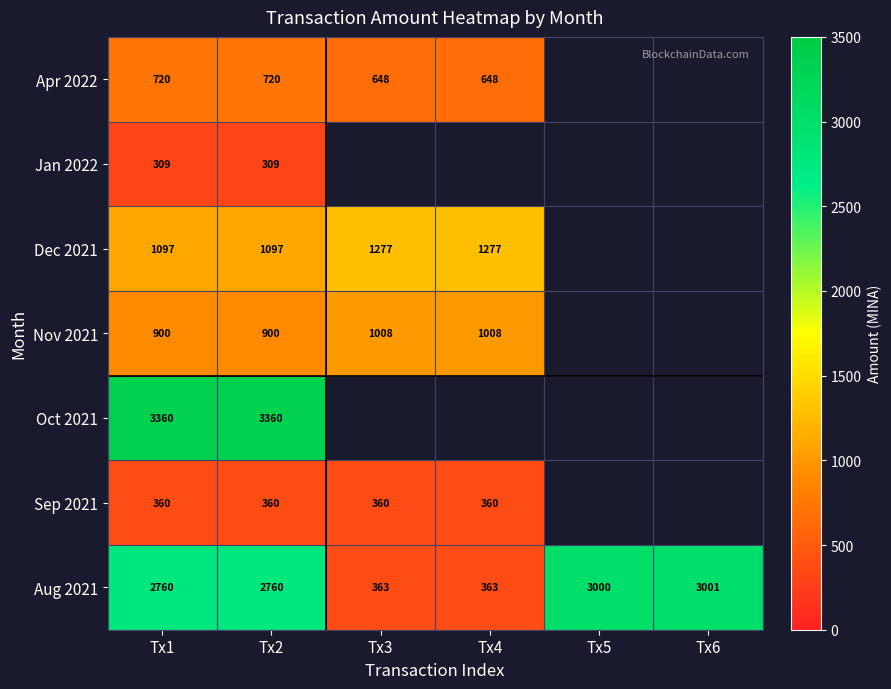

How many categories are shown in the chart?

6